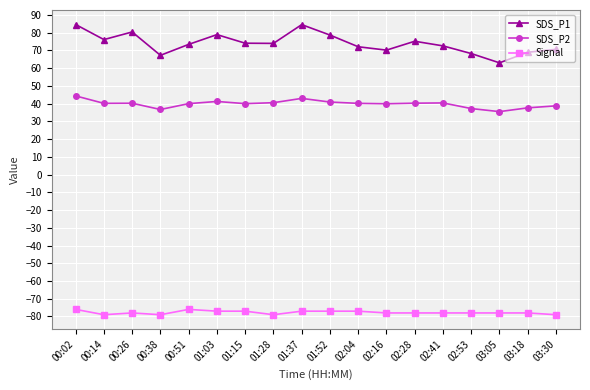

List the series in order of their overall mean, highest first.

SDS_P1, SDS_P2, Signal